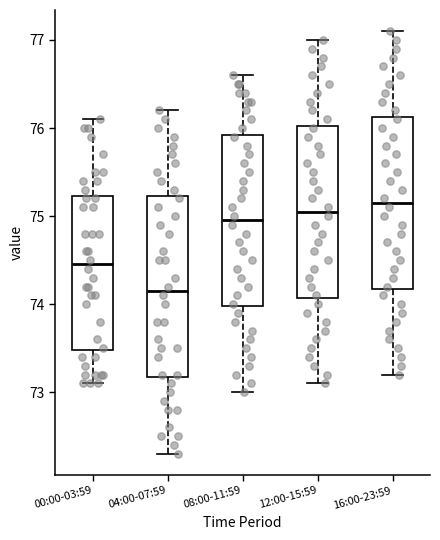

Reading left to right, transcribe this box plot: for each box, give where its median line is, the range the box spans, and where its two whiskers end, as read against the y-axis. The values are not printed on the chart, so give them approximately, as read against the axis.

00:00-03:59: median 74.5, box 73.5 to 75.2, whiskers 73.1 to 76.1
04:00-07:59: median 74.2, box 73.2 to 75.2, whiskers 72.3 to 76.2
08:00-11:59: median 75.0, box 74.0 to 75.9, whiskers 73.0 to 76.6
12:00-15:59: median 75.1, box 74.1 to 76.0, whiskers 73.1 to 77.0
16:00-23:59: median 75.2, box 74.2 to 76.1, whiskers 73.2 to 77.1